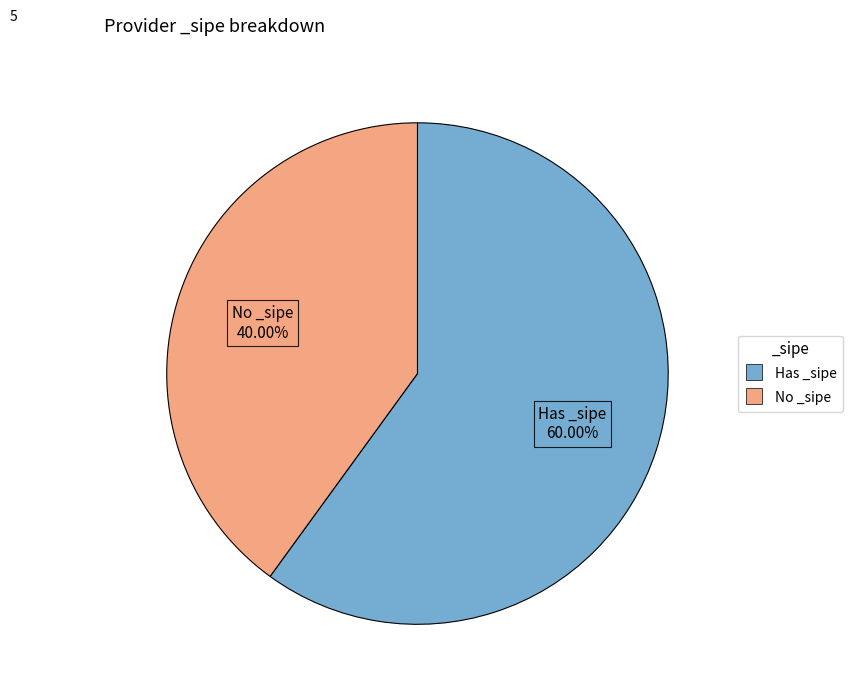

Is there any slice that represents more than half of the pie?

Yes